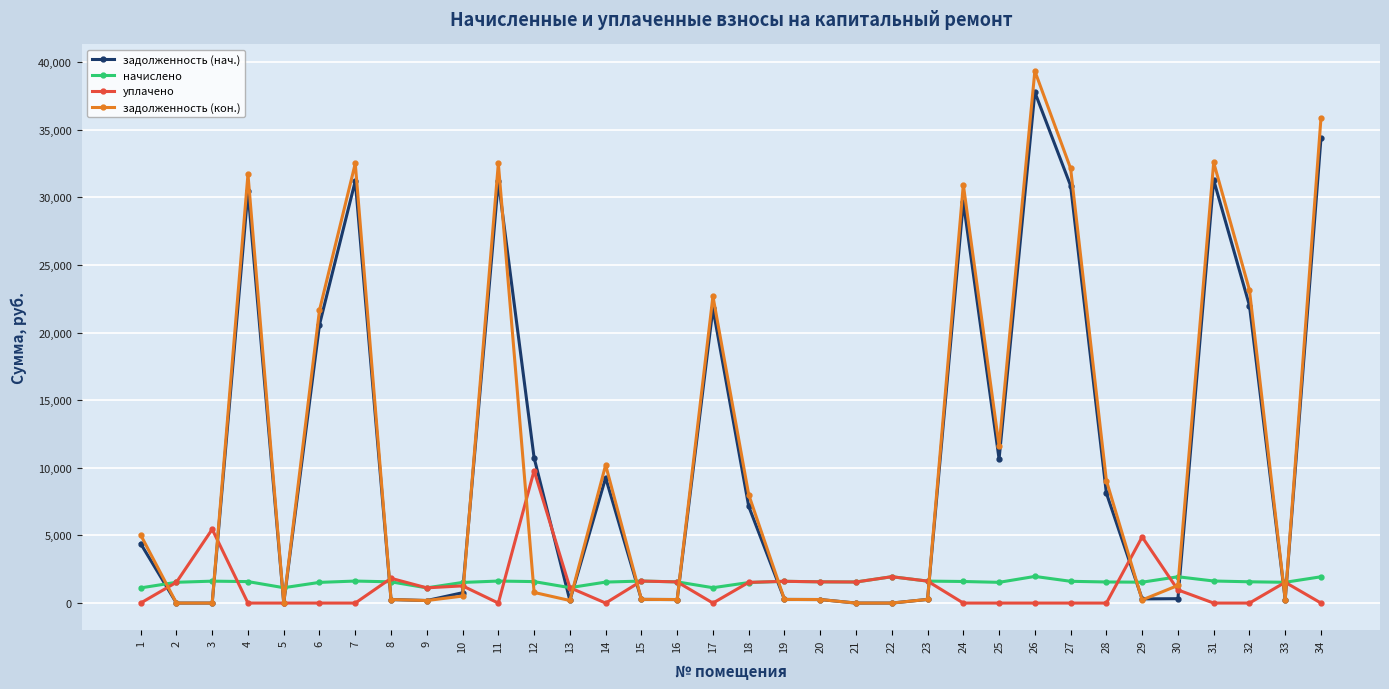

The value of начислено at 1 is 1121.8. True or false?

True